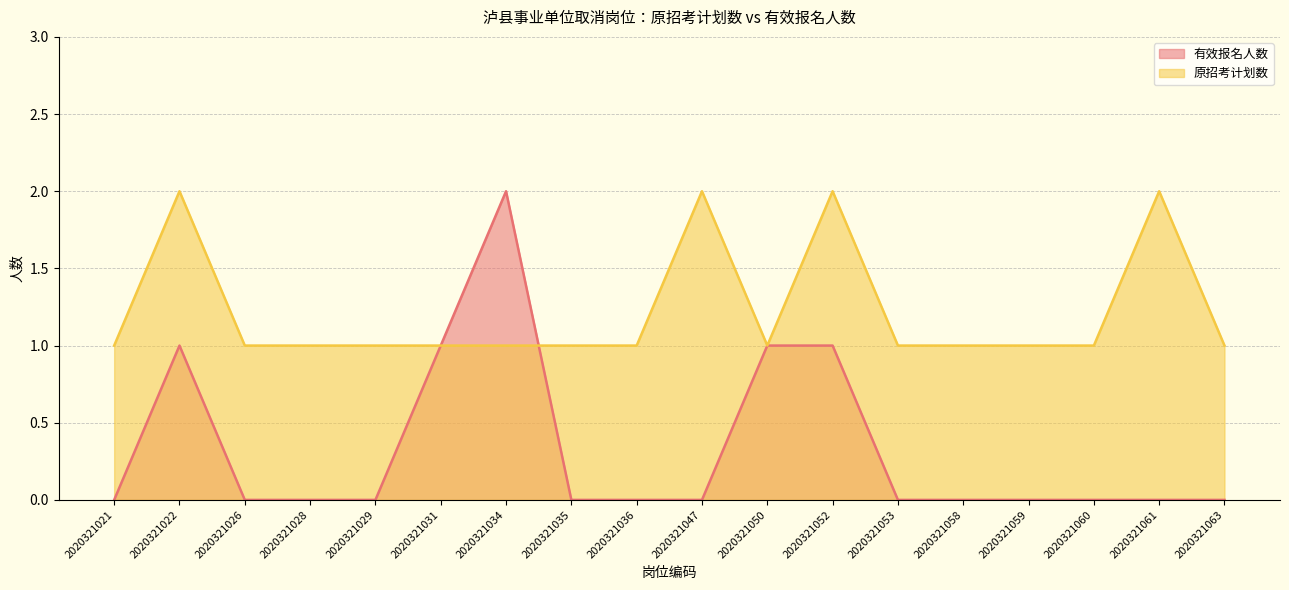

List the series in order of their overall mean, lowest first.

有效报名人数, 原招考计划数